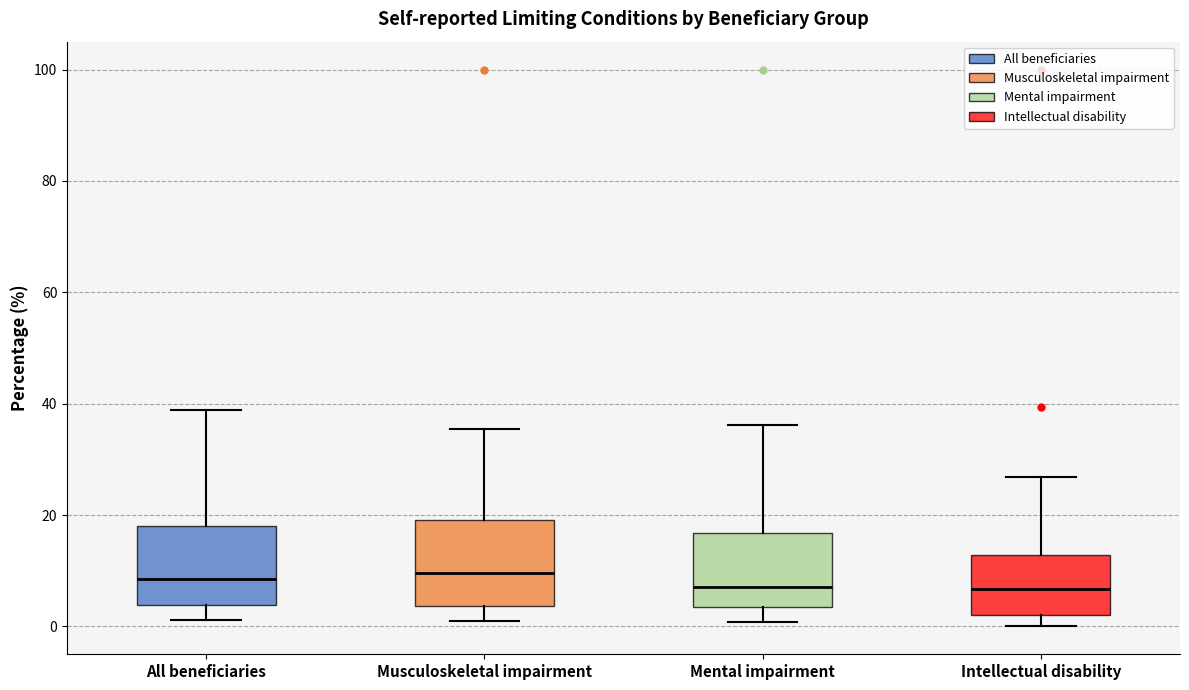

Reading left to right, transcribe this box plot: for each box, give where its median line is, the range the box spans, and where its two whiskers end, as read against the y-axis. The values are not printed on the chart, so give them approximately, as read against the axis.

All beneficiaries: median 8, box 4 to 18, whiskers 2 to 38
Musculoskeletal impairment: median 10, box 4 to 20, whiskers 0 to 36
Mental impairment: median 8, box 4 to 16, whiskers 0 to 36
Intellectual disability: median 6, box 2 to 12, whiskers 0 to 26